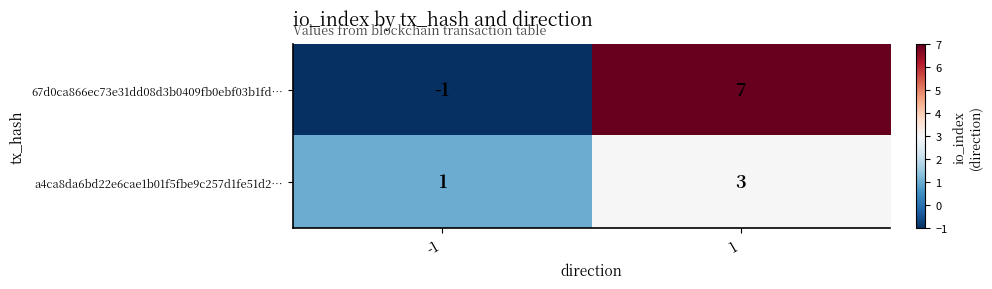

Which series has the largest total across all categories?

67d0ca866ec73e31dd08d3b0409fb0ebf03b1fd…